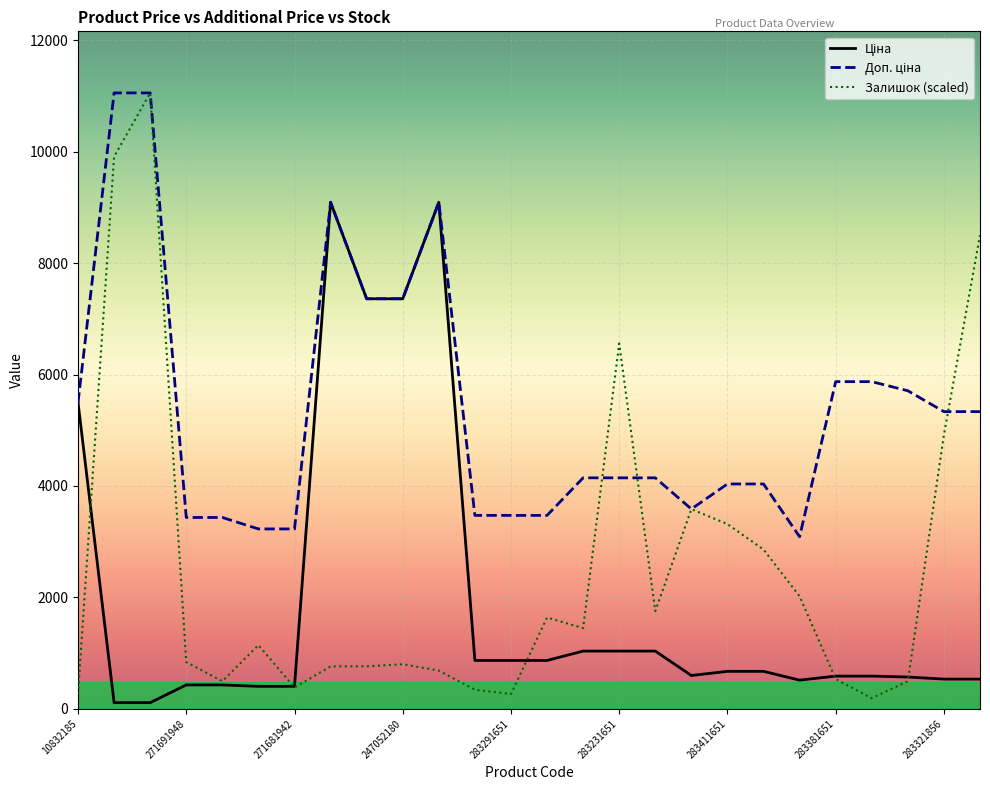

Which series has the widest spread of values?

Залишок (scaled)